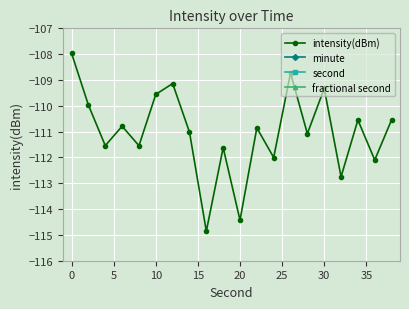

How many interior local valleys does the intensity(dBm) series have?

8